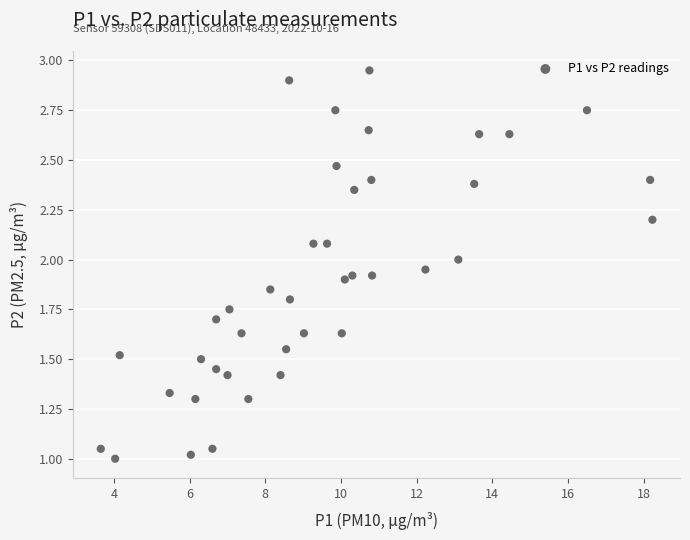

What is the range of X values (max minus min)?

14.6